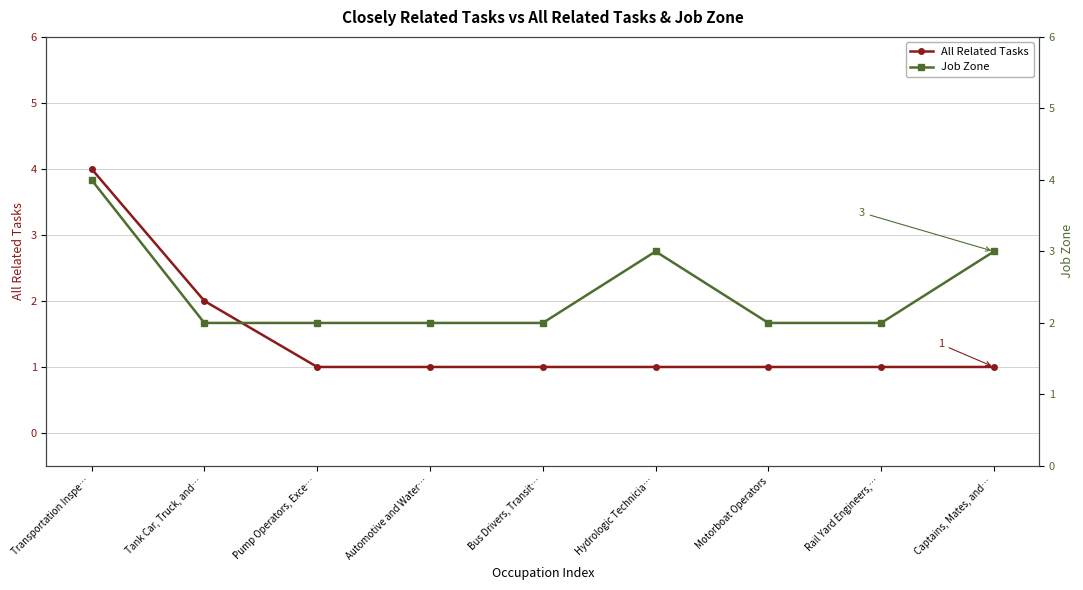

What is the difference between the second highest and minimum values in the Job Zone series?

1